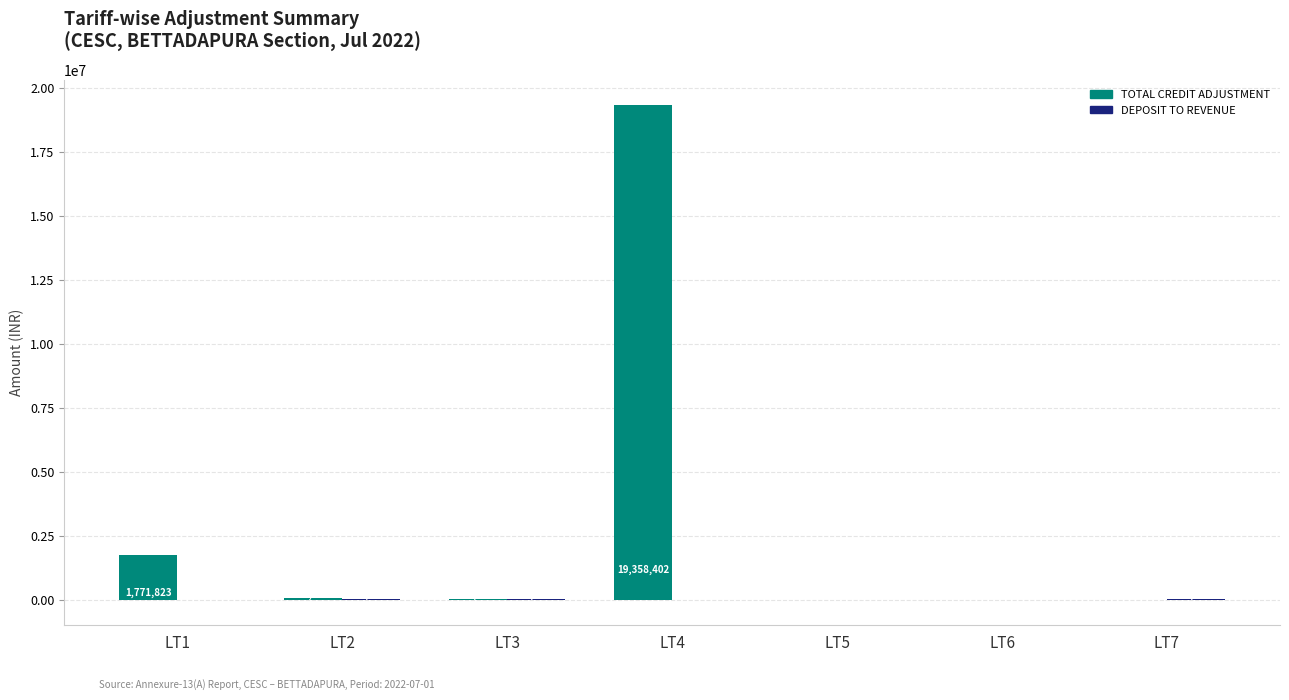

The TOTAL CREDIT ADJUSTMENT series shows 39945.0 at LT3. True or false?

True